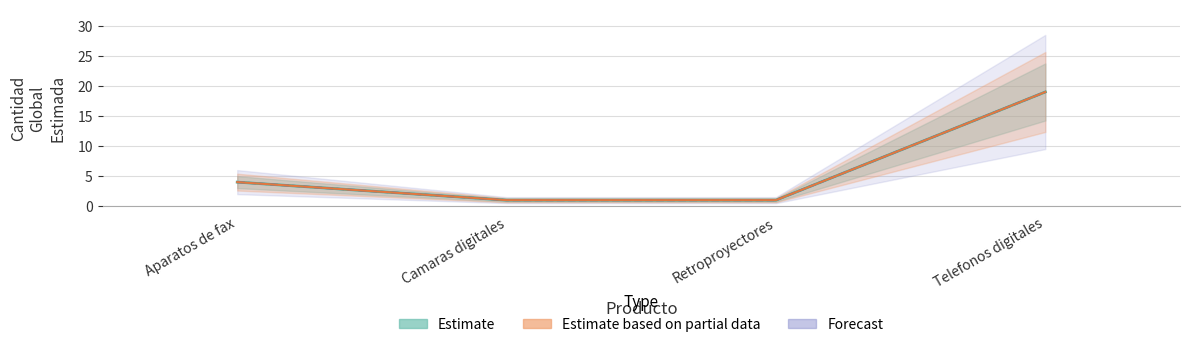

Reading left to right, what are all the values shown in this chart?

4	1	1	19